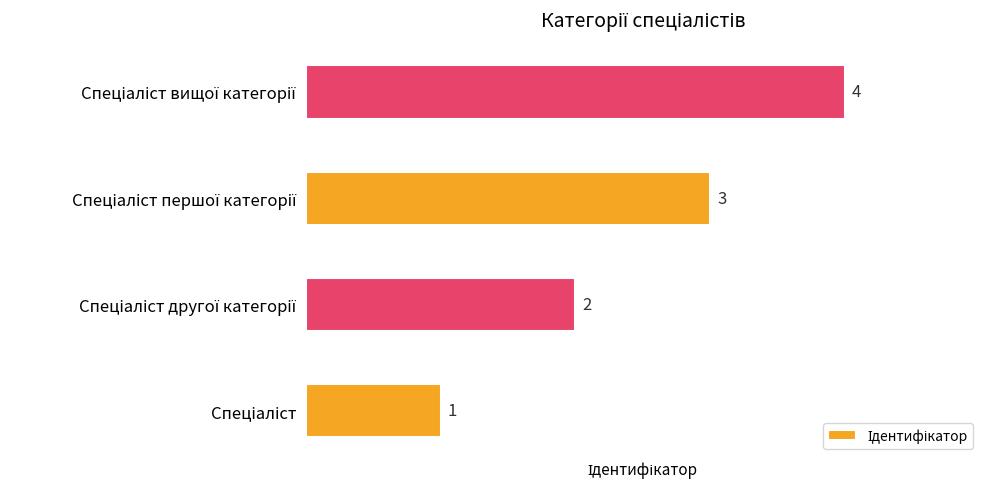

Does the chart contain any negative values?

No